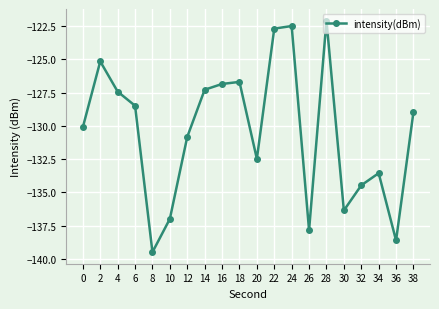

True or false: the data shows -130.8 at 12.

True